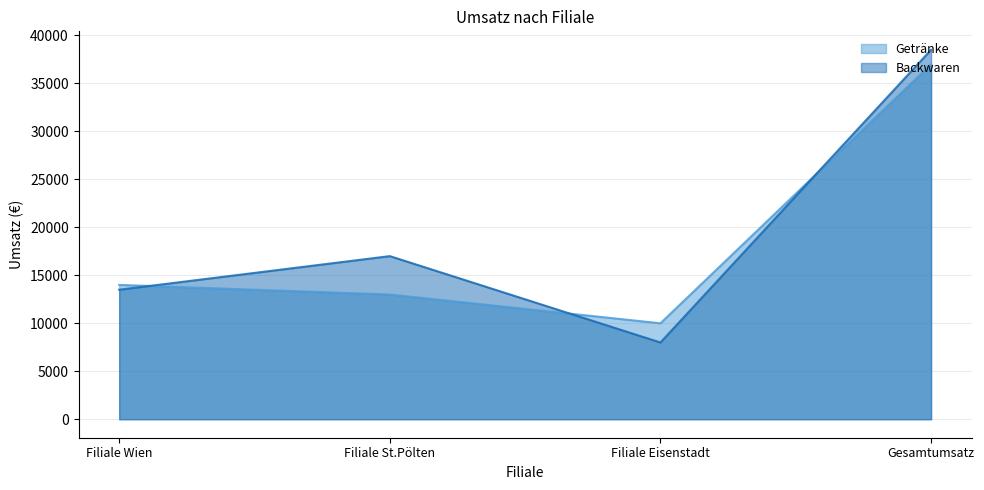

Which series ends up on top after the final intersection of Backwaren and Getränke?

Backwaren